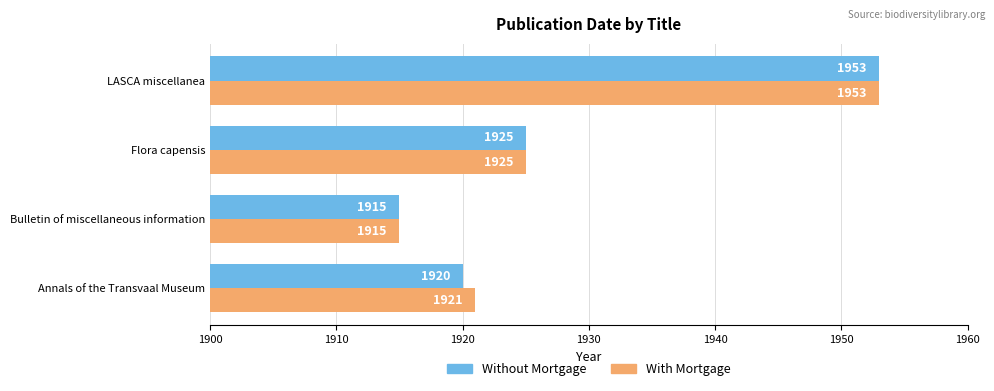

The value of With Mortgage at LASCA miscellanea is 1953. True or false?

True